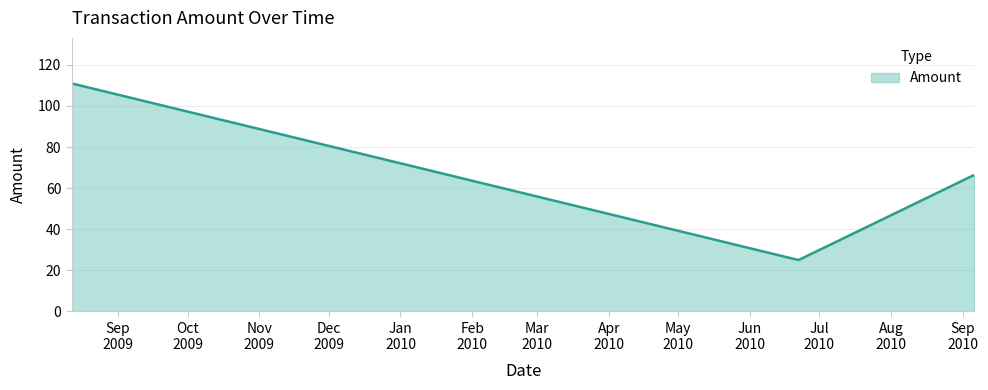

What is the difference between the maximum and second lowest values?

44.5